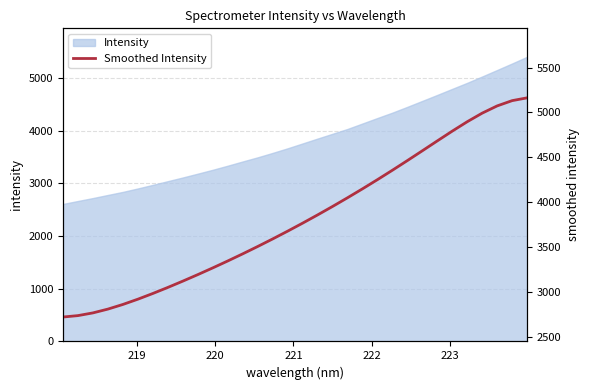

What is the average value?

3816.3